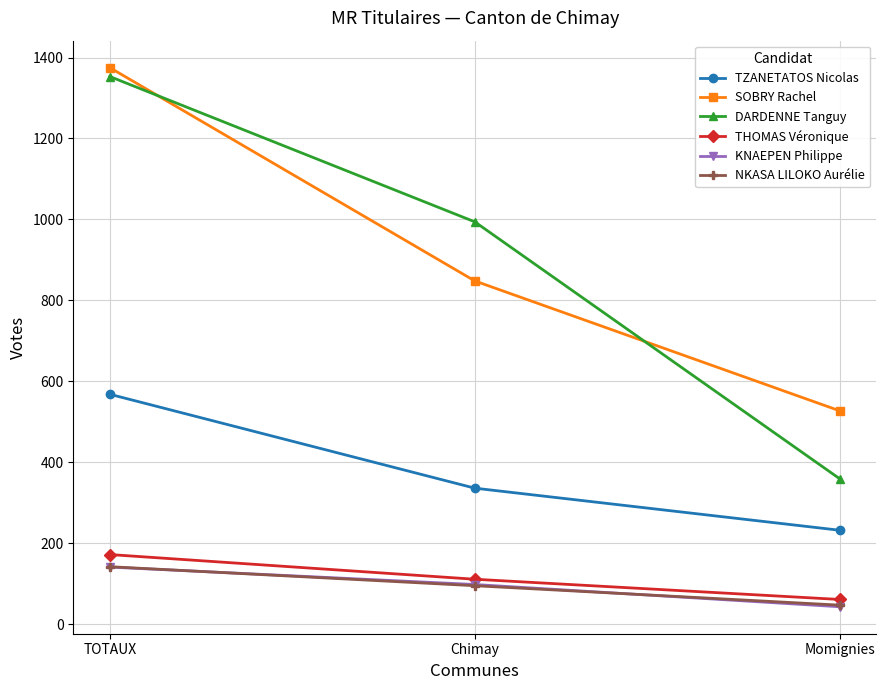

Which category has the highest value in the KNAEPEN Philippe series?

TOTAUX